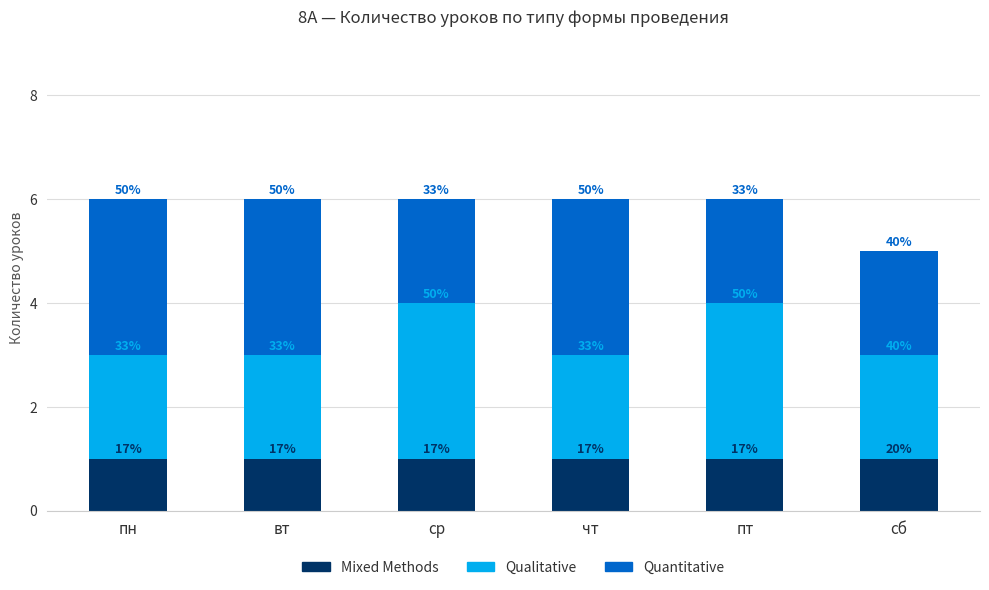

What position from the left is ср?

3